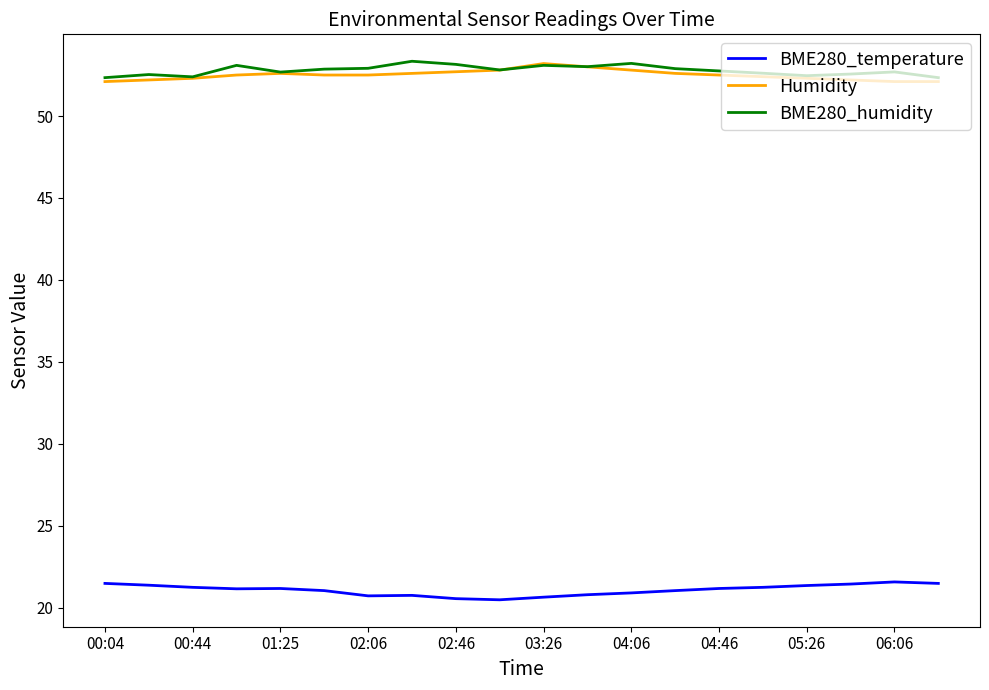

What is the maximum value for Humidity?

53.2